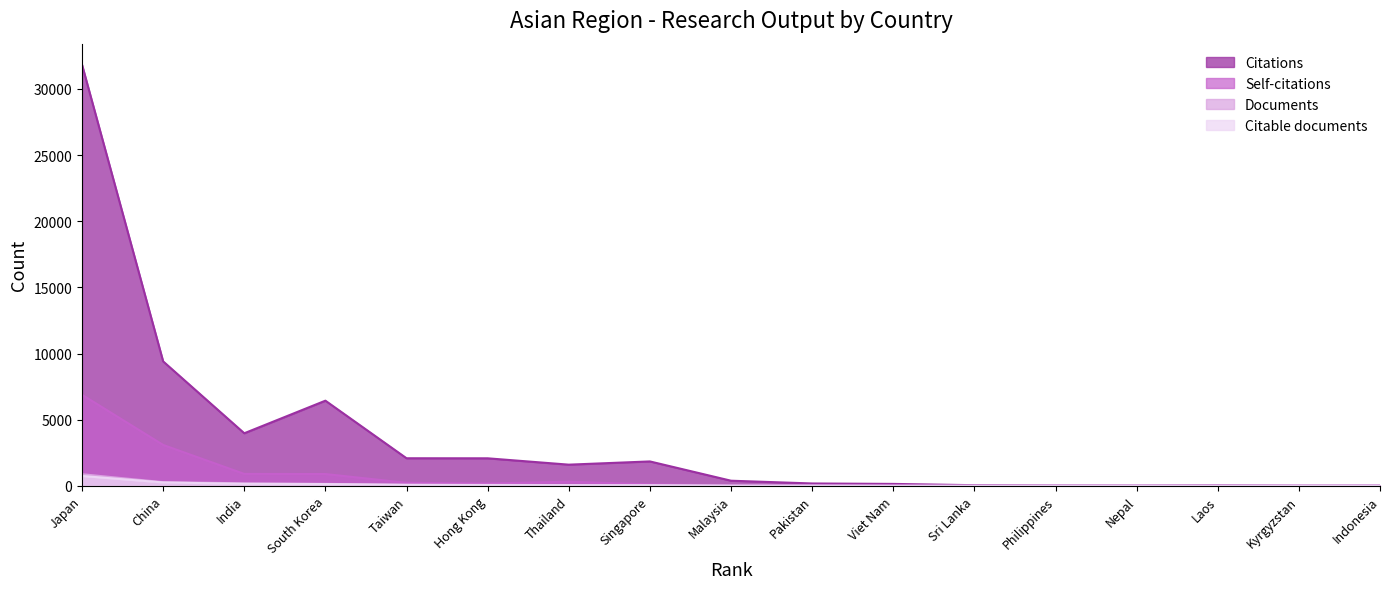

How many distinct data groups are displayed?

4